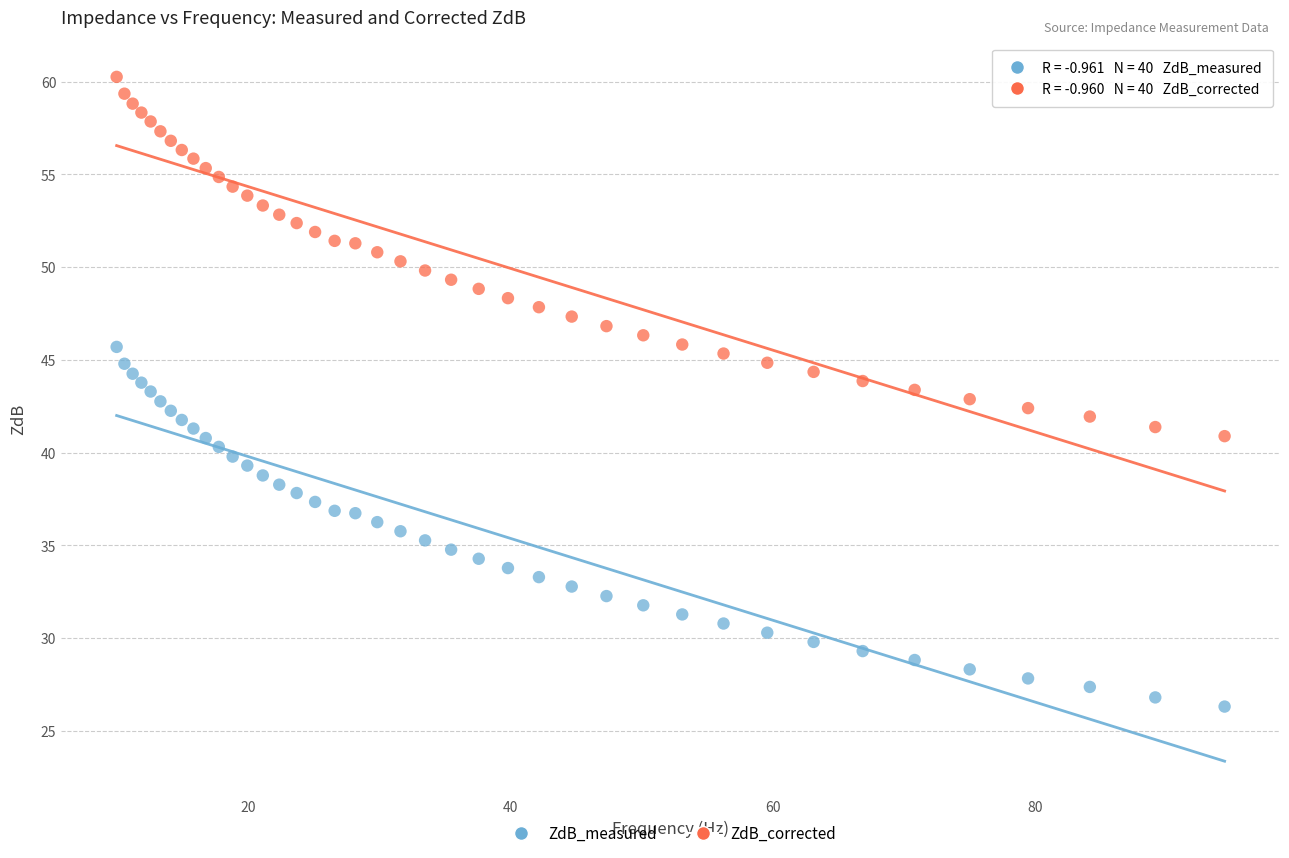

Which series has the widest spread of Y values?

ZdB_measured